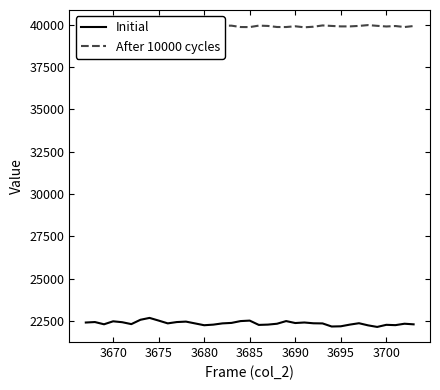

The Initial series shows 31107 at 3690. True or false?

False